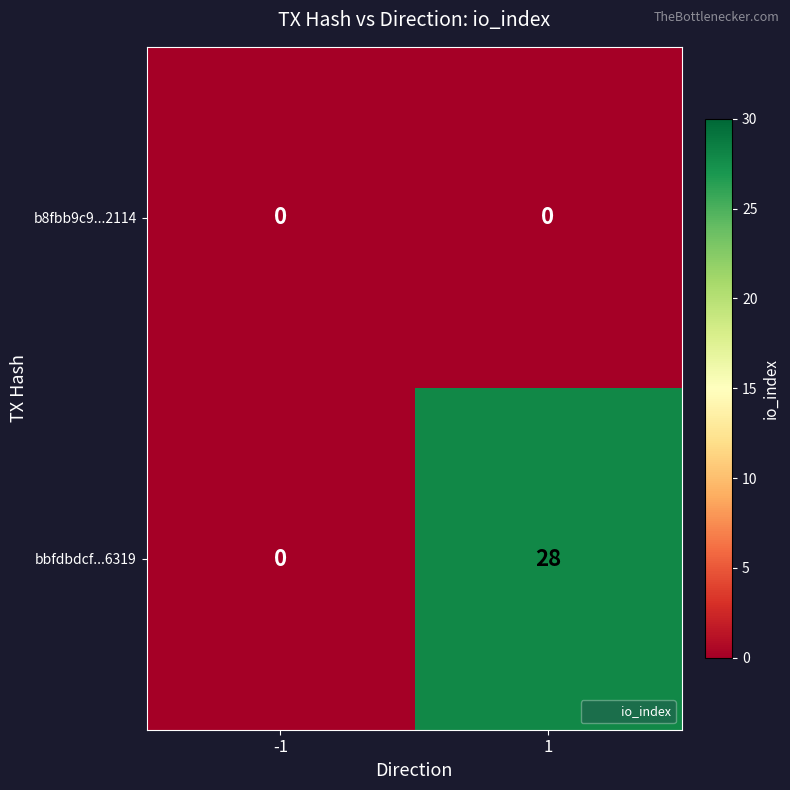

Rank the series by their average value, from lowest to highest.

b8fbb9c9...2114, bbfdbdcf...6319